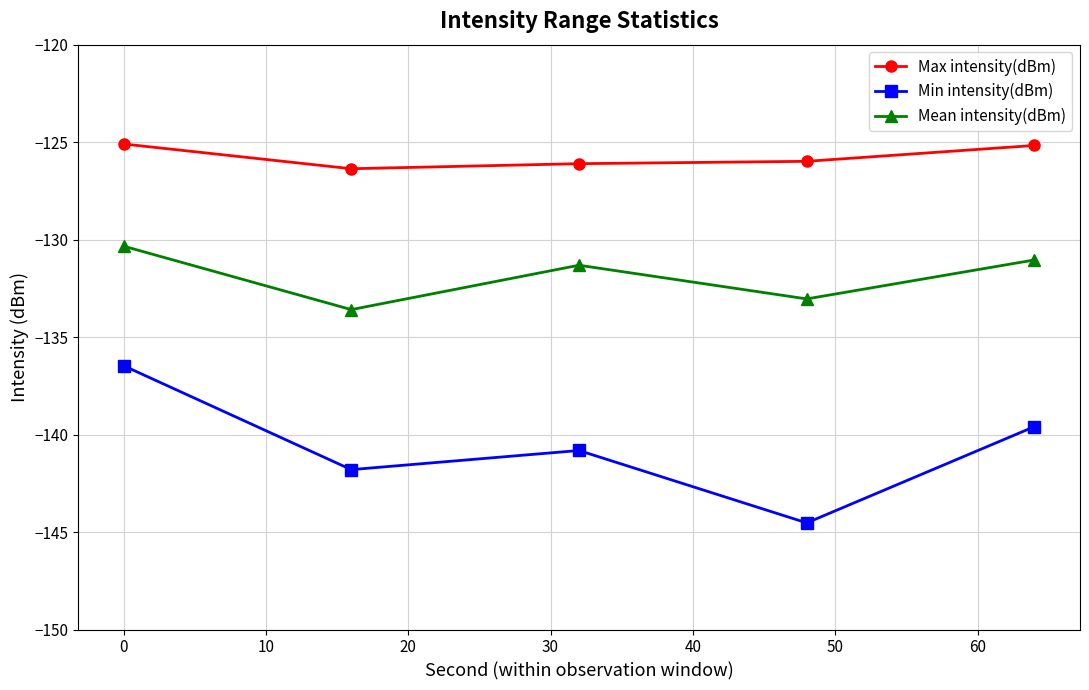

True or false: Min intensity(dBm) and Max intensity(dBm) cross at least once.

False